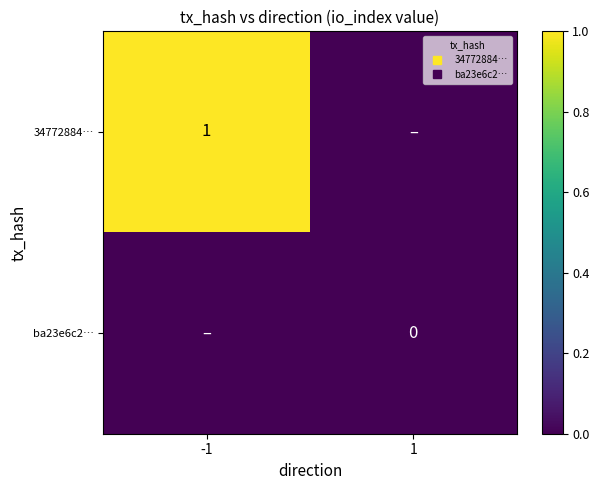

The ba23e6c2… series shows 0 at -1. True or false?

True